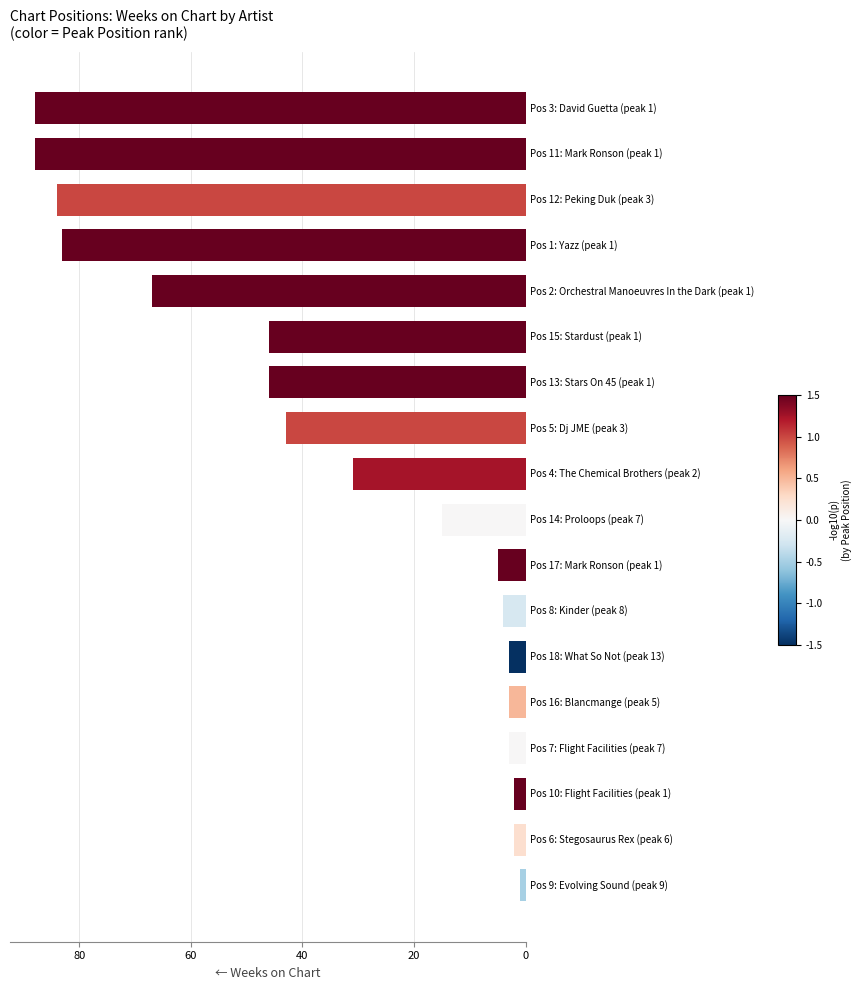

Are the bars horizontal?

Yes